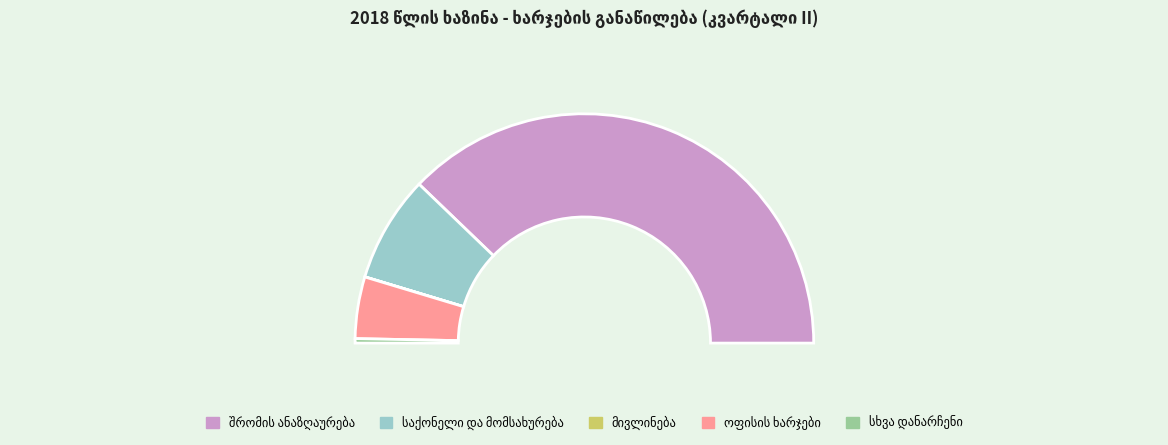

Which category has the smallest portion of the pie?

მივლინება